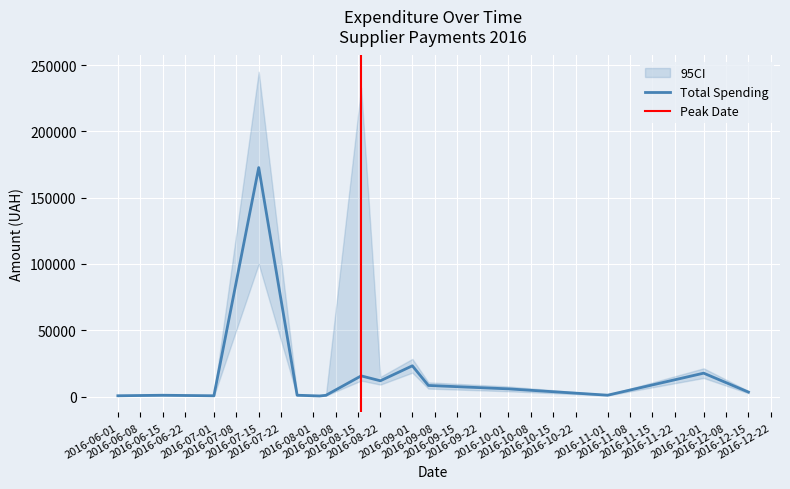

True or false: the data shows 23190.0 at 2016-09-01.

True